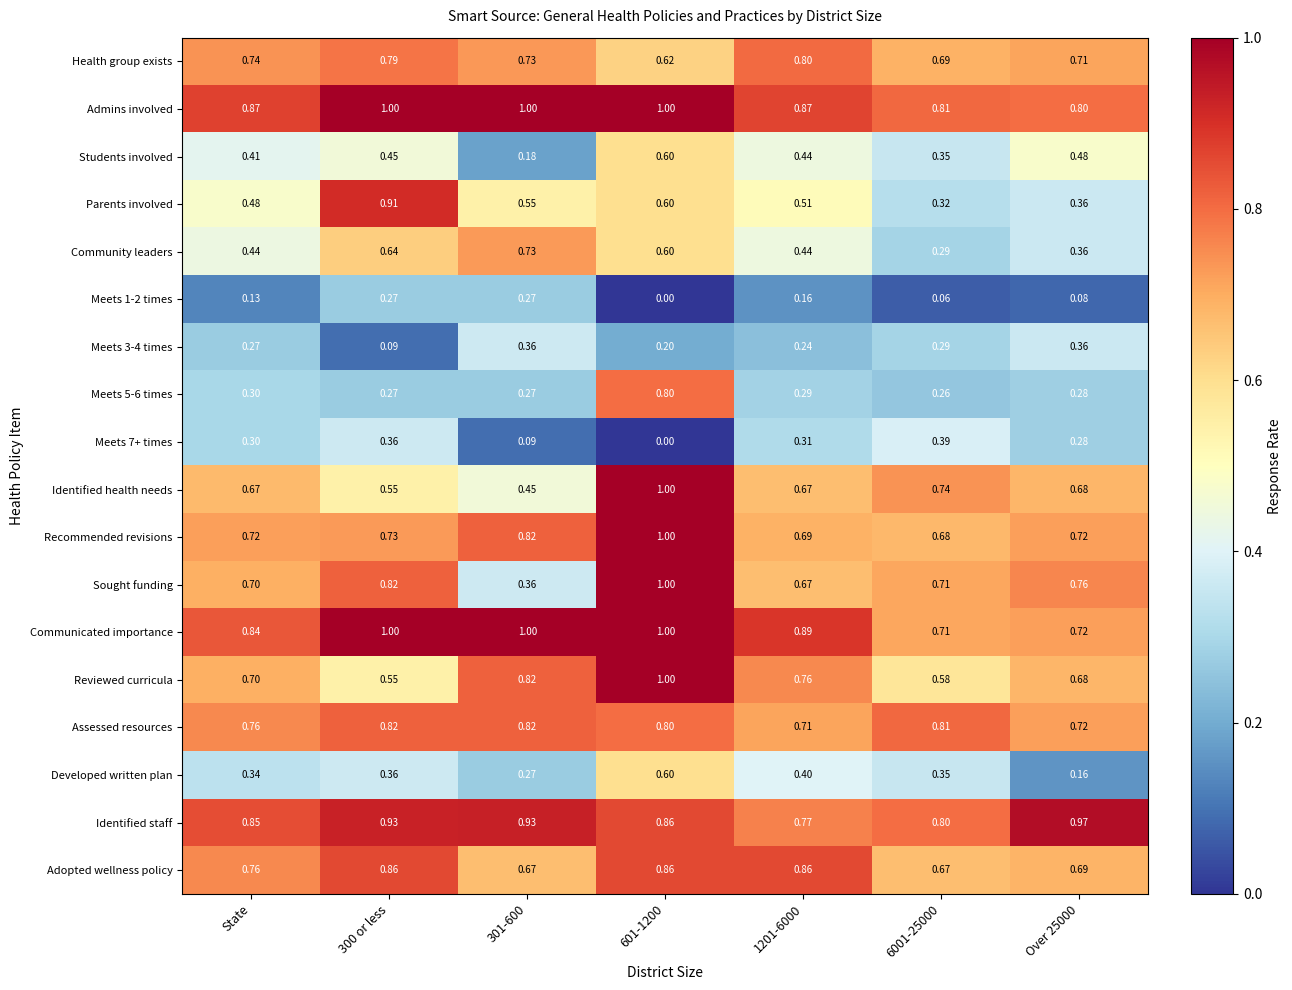

Which series changed the most between State and 301-600?

Sought funding